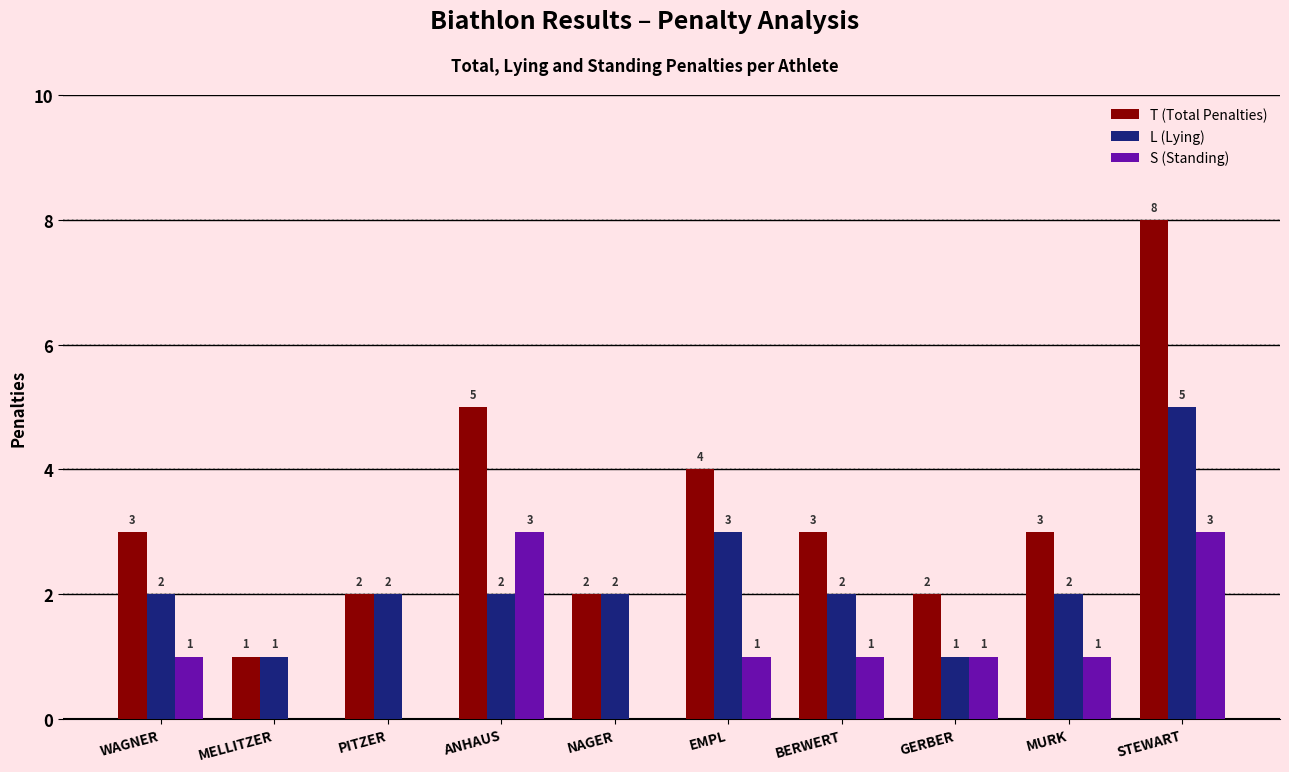

Count the number of data series in this chart.

3